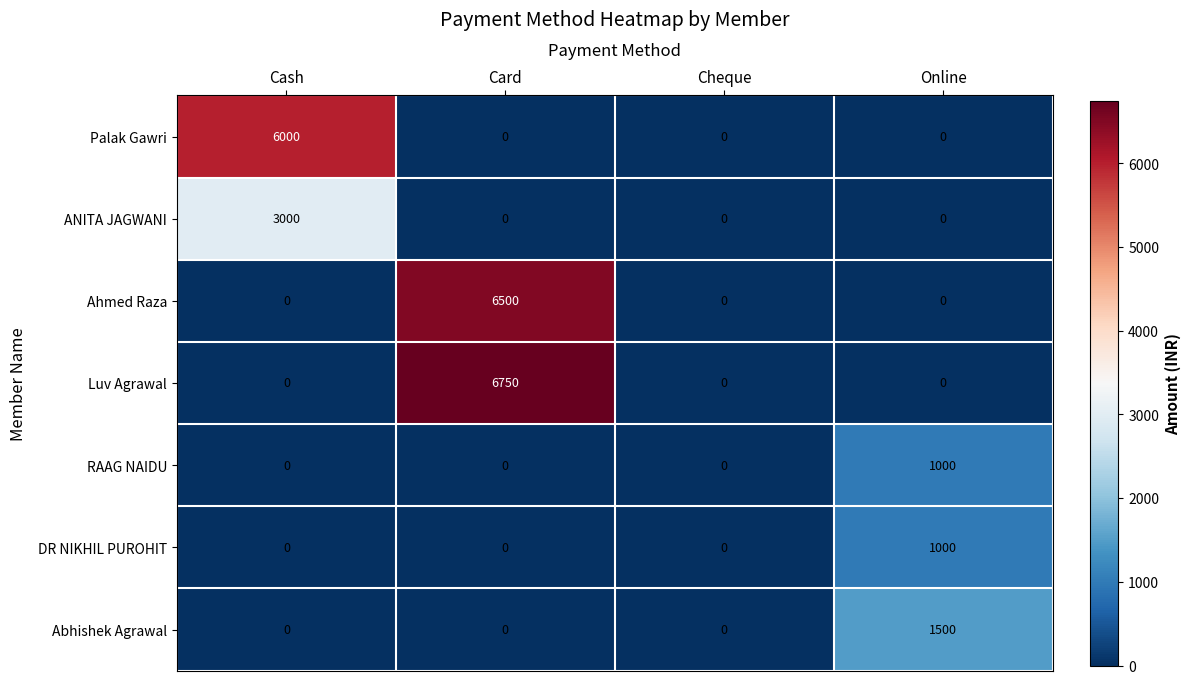

What is the average value of the Luv Agrawal series?

1688